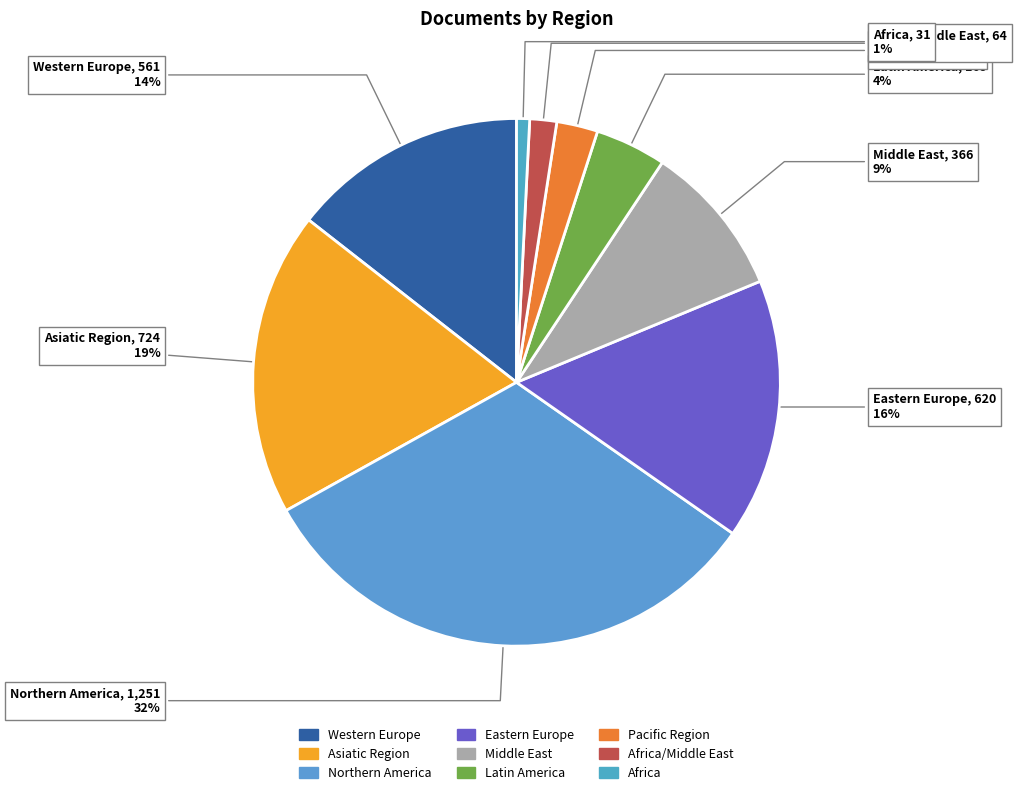

Count the number of slices in the pie.

9